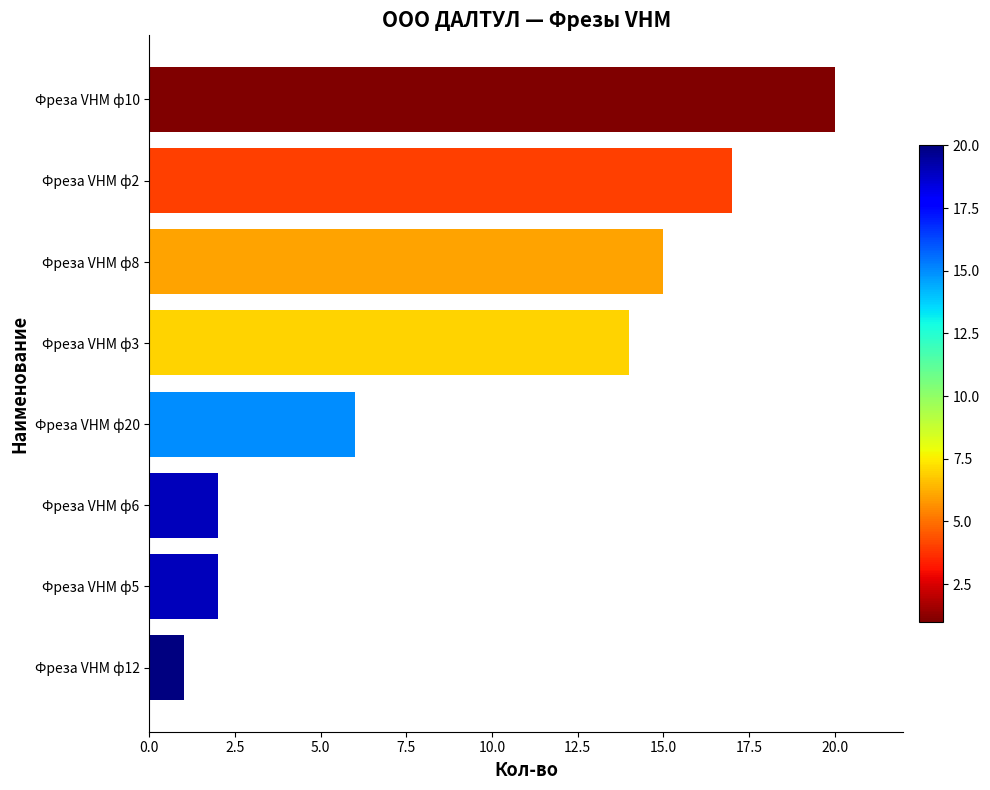

What is the maximum value shown in the chart?

20